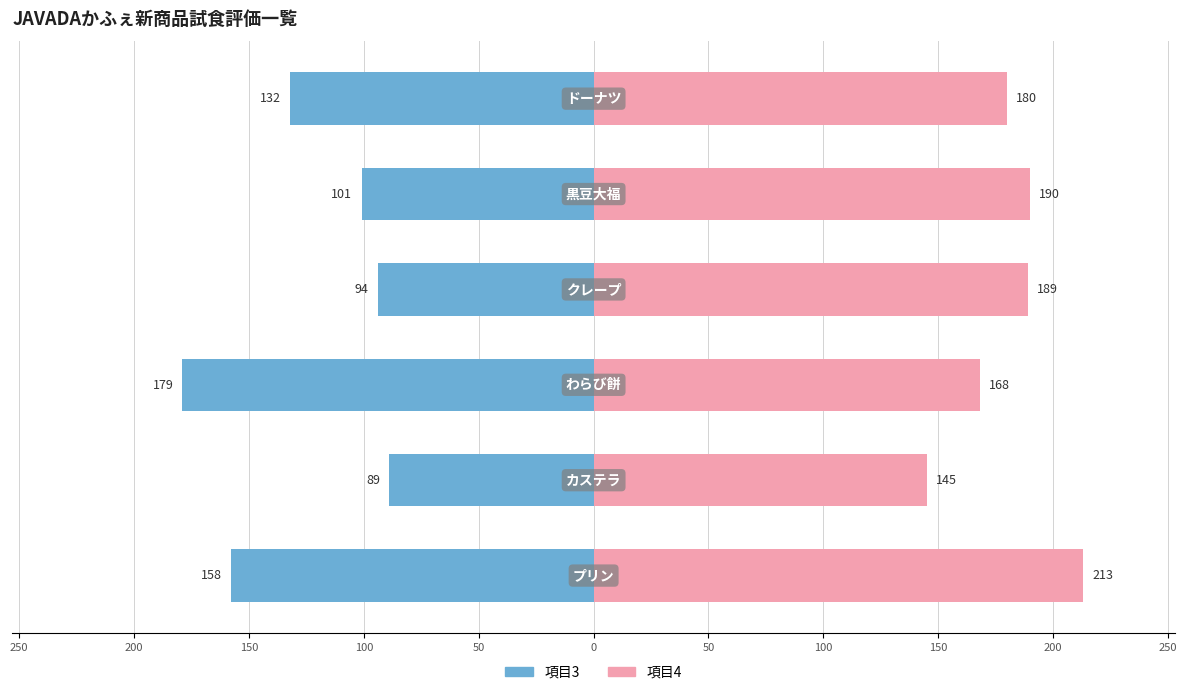

Between 250 and 100, which series saw the biggest shift?

項目3